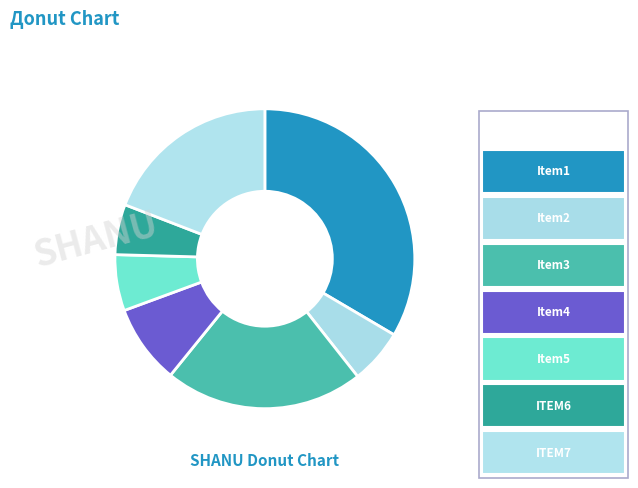

How many segments does this pie chart have?

7